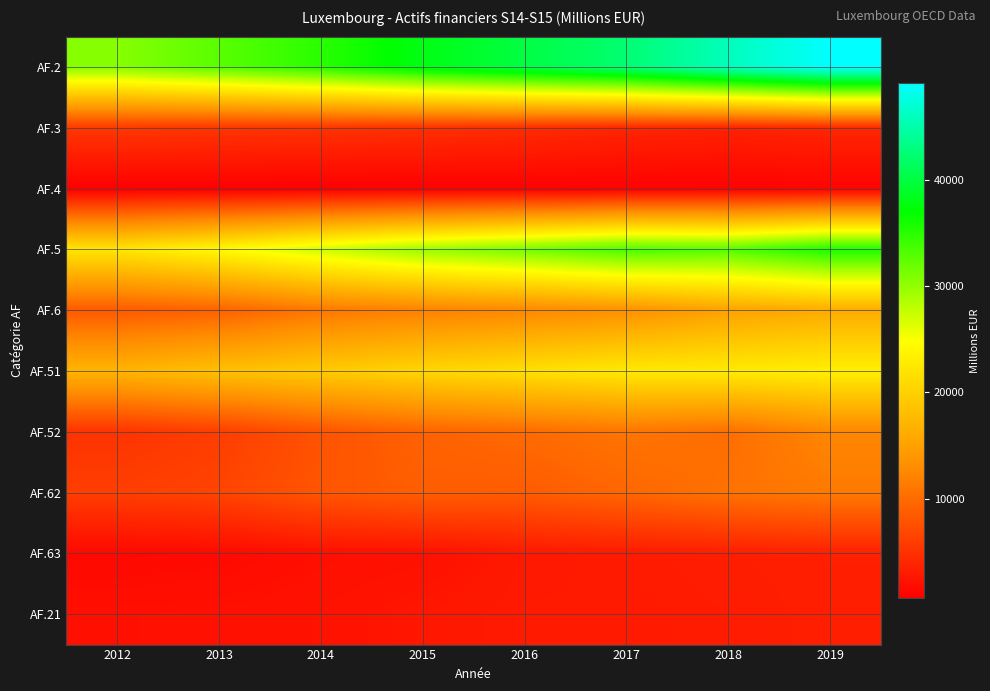

Reading left to right, extract all data points from this chart.

AF.2: 2012=30552.1	2013=32662.7	2014=34956.2	2015=37885.8	2016=40117.3	2017=42321.1	2018=45816.9	2019=49061.0
AF.3: 2012=5509.2	2013=5254.4	2014=5079.2	2015=4795.0	2016=4450.6	2017=3920.0	2018=3619.4	2019=4019.9
AF.4: 2012=655.3	2013=683.9	2014=684.5	2015=721.7	2016=768.6	2017=829.2	2018=901.0	2019=949.0
AF.5: 2012=22215.4	2013=24311.7	2014=27217.3	2015=29724.9	2016=31429.1	2017=33363.9	2018=32975.6	2019=35603.0
AF.6: 2012=8436.2	2013=9118.5	2014=10964.0	2015=11873.3	2016=12444.5	2017=13350.5	2018=15103.1	2019=16101.9
AF.51: 2012=17077.8	2013=18308.0	2014=19355.0	2015=20552.8	2016=21562.5	2017=22591.7	2018=22749.5	2019=23251.1
AF.52: 2012=5137.6	2013=6003.8	2014=7862.3	2015=9172.1	2016=9866.6	2017=10772.2	2018=10226.1	2019=12352.0
AF.62: 2012=6065.5	2013=6574.8	2014=8047.7	2015=8800.3	2016=8612.9	2017=9528.6	2018=10551.7	2019=11209.2
AF.63: 2012=1438.2	2013=1556.4	2014=2014.0	2015=2160.1	2016=2837.2	2017=2998.9	2018=3281.4	2019=3508.3
AF.21: 2012=2056.3	2013=2139.7	2014=2274.4	2015=2663.7	2016=2946.5	2017=2936.2	2018=3109.8	2019=3410.0